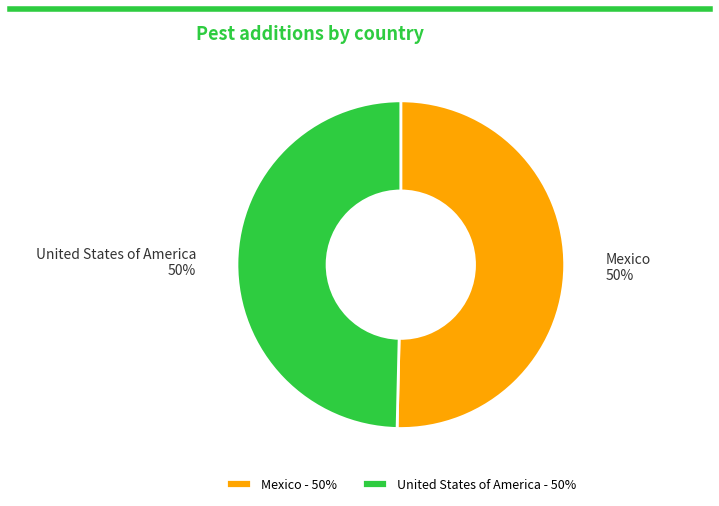

What is the ratio of the value at United States of America to the value at Mexico?

1.0